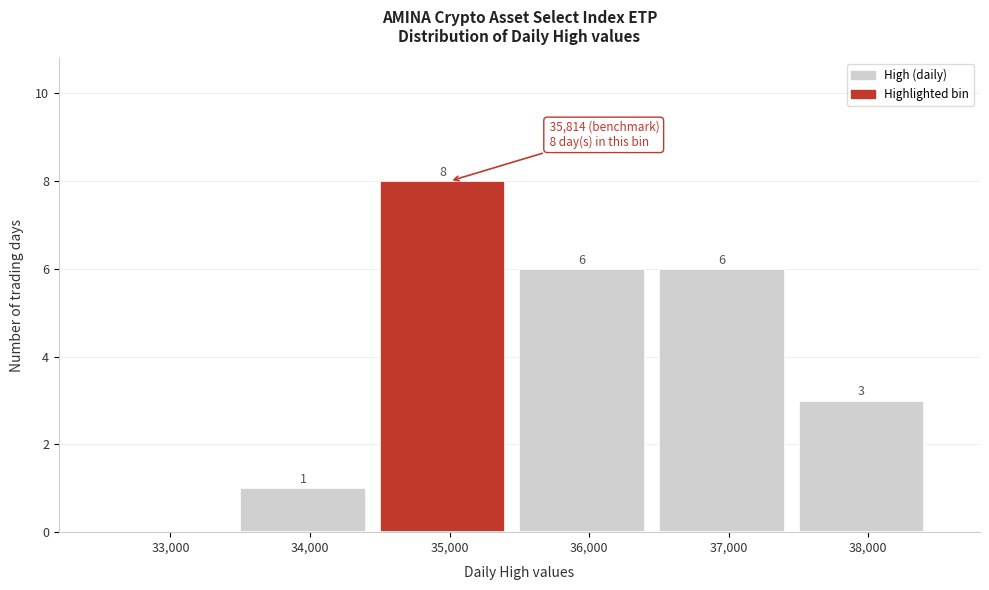

Reading left to right, what are all the values shown in this chart?

33,000=0	34,000=1	35,000=8	36,000=6	37,000=6	38,000=3